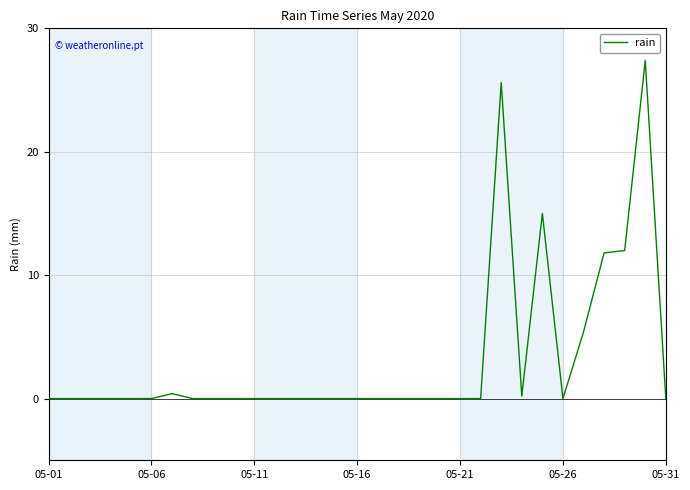

True or false: there are more than 1 points higher than both neighbors.

True